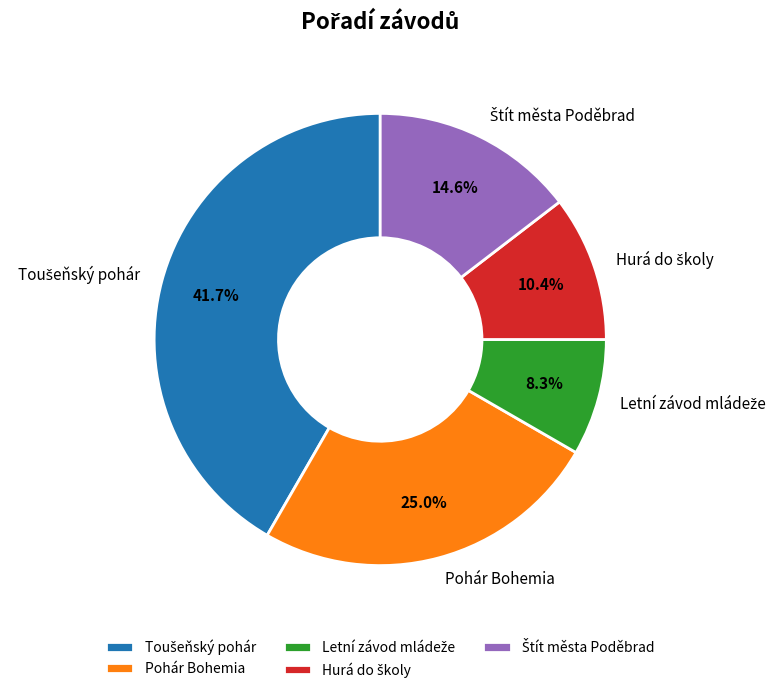

Is there a majority slice in this chart?

No